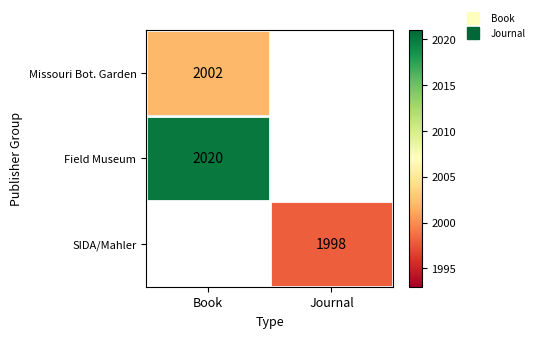

How many data points does each series have?

2